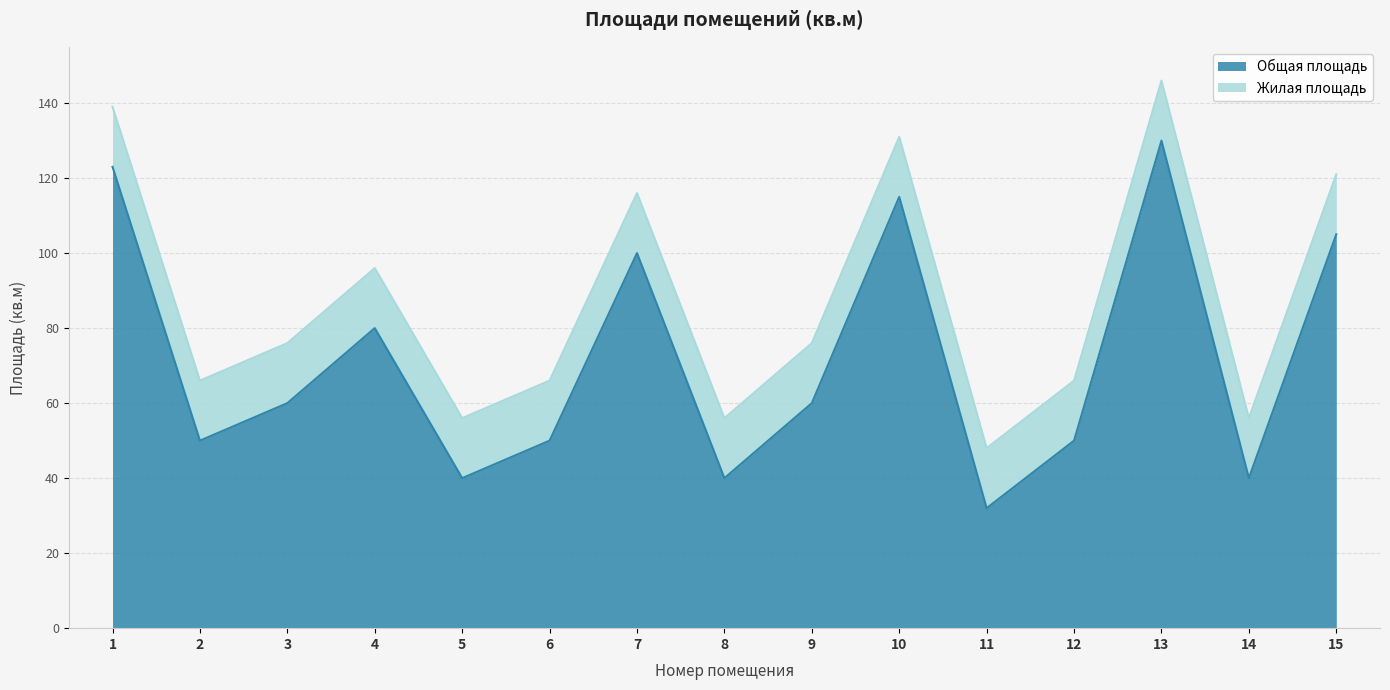

Count the number of values greater than 60.

6